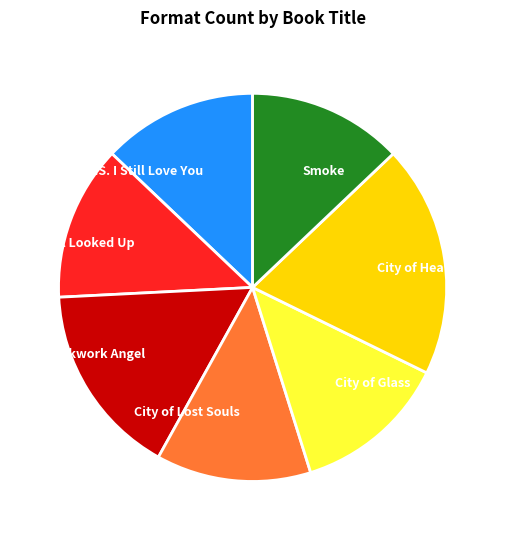

Is it true that City of Lost Souls is 21% of the pie?

False